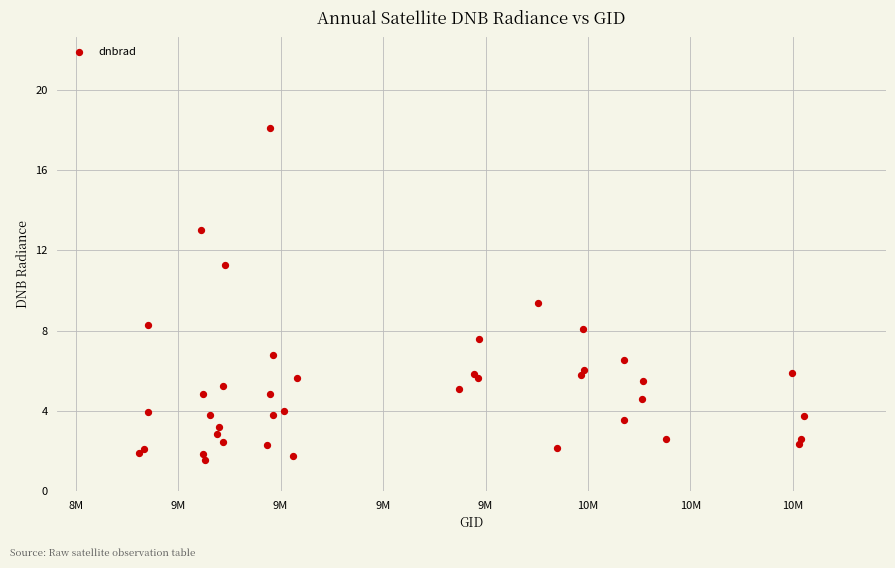

What Y value in the scatter plot is closest to 9?

9.4